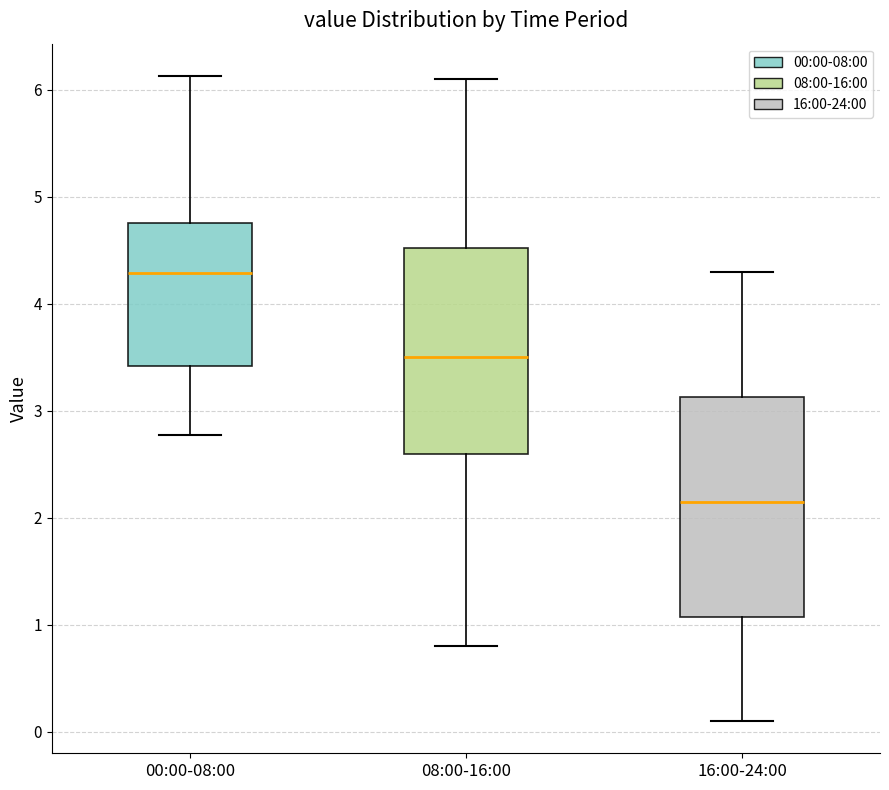

Where is the lower edge of the box for 00:00-08:00 on the y-axis? The values are not printed on the chart, so give them approximately, as read against the axis.

3.4